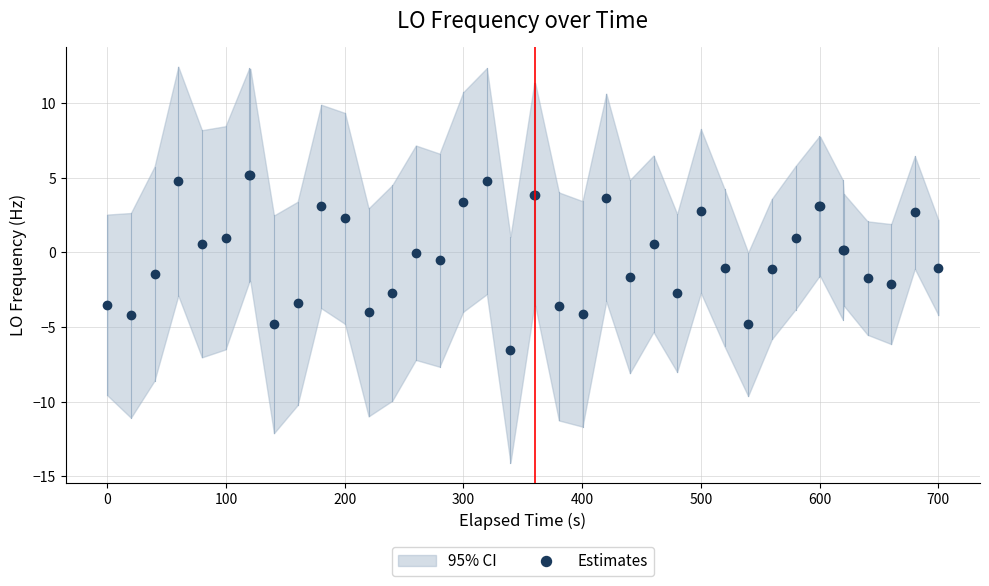

What is the highest value of the Estimates series?

5.2